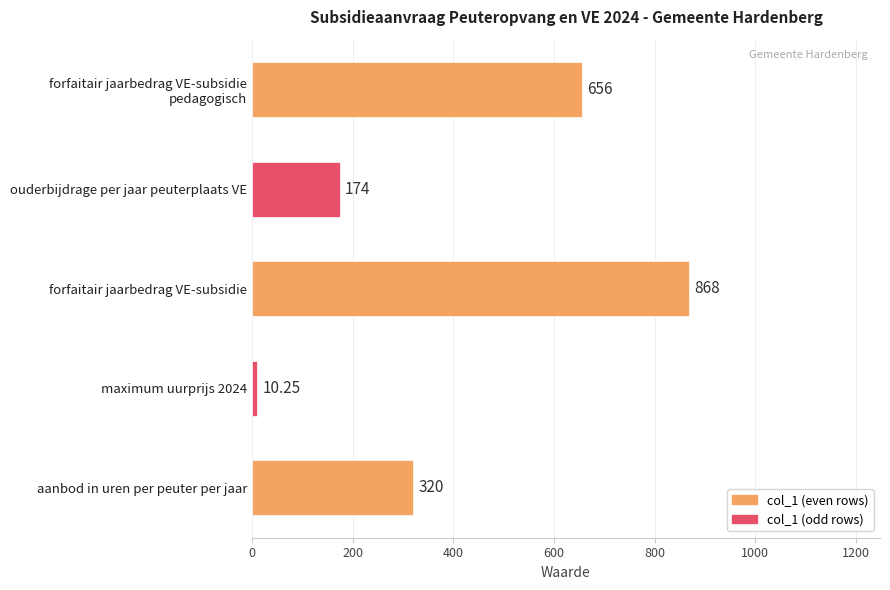

Approximately how many times larger is the value at ouderbijdrage per jaar peuterplaats VE compared to aanbod in uren per peuter per jaar?

0.5